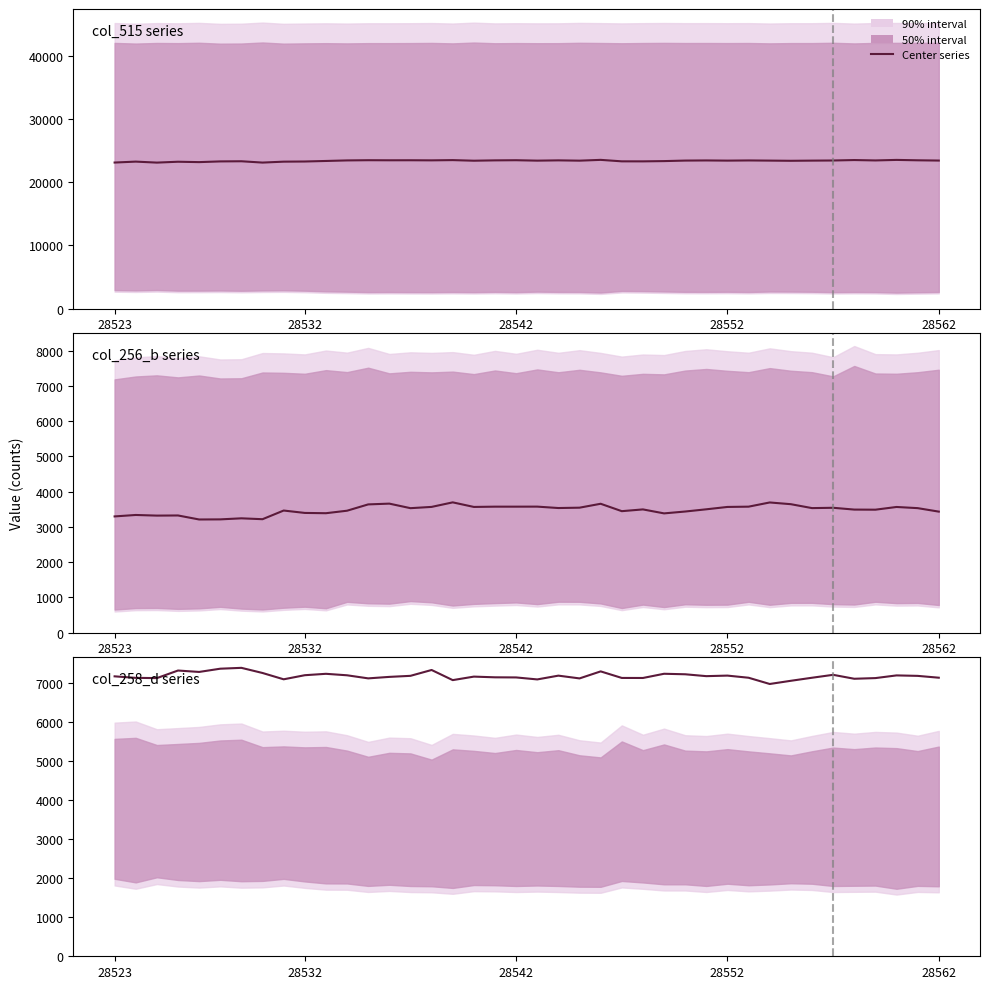

What is the difference between the col_258_d series values at 28542 and 28523?

28